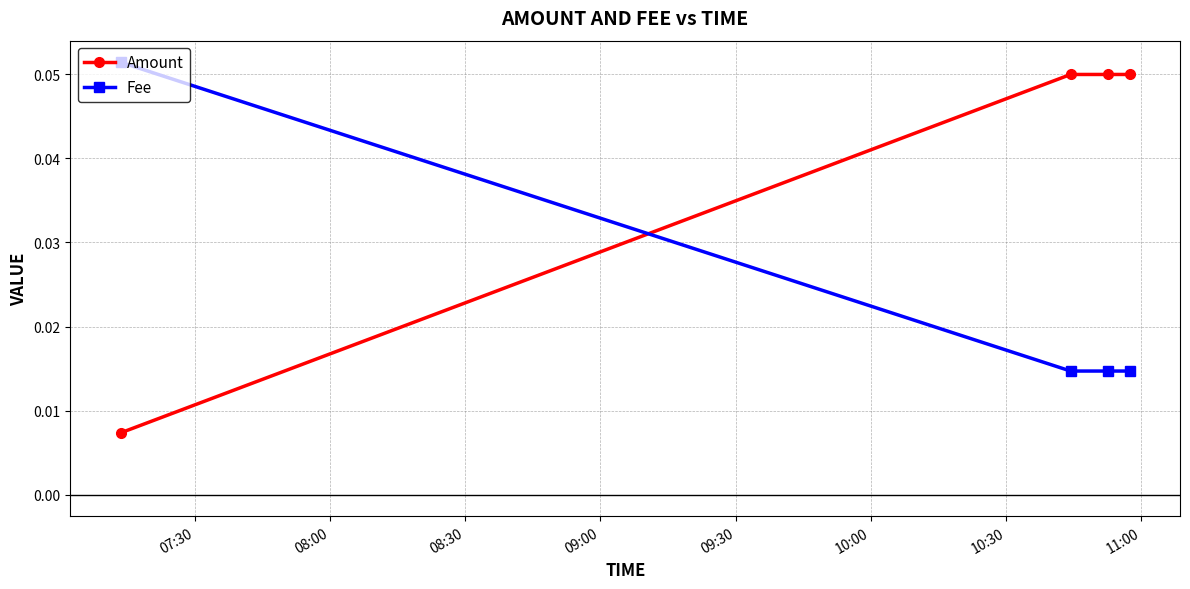

True or false: Amount has more than 2 points higher than both neighbors.

False